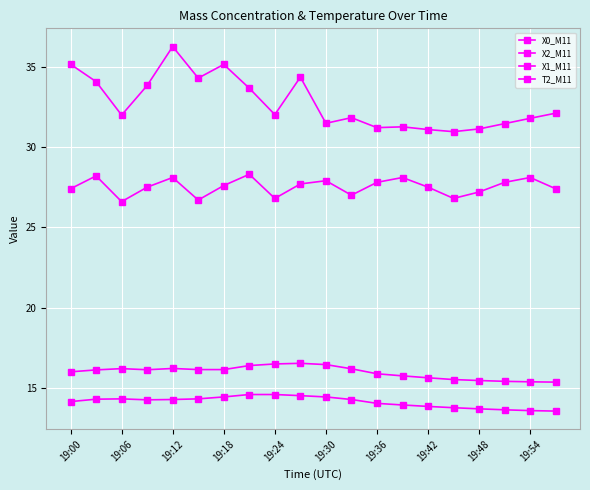

Is this an area chart (filled region under the line)?

No